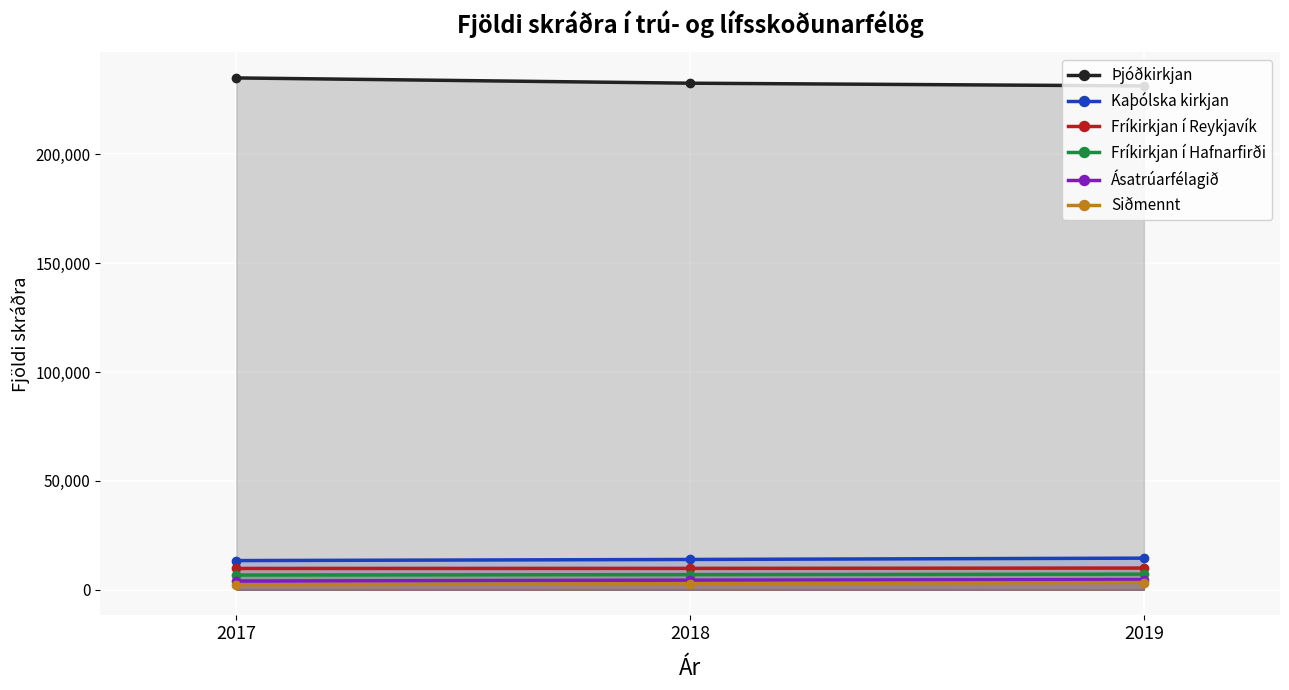

Count the number of categories in the chart.

3